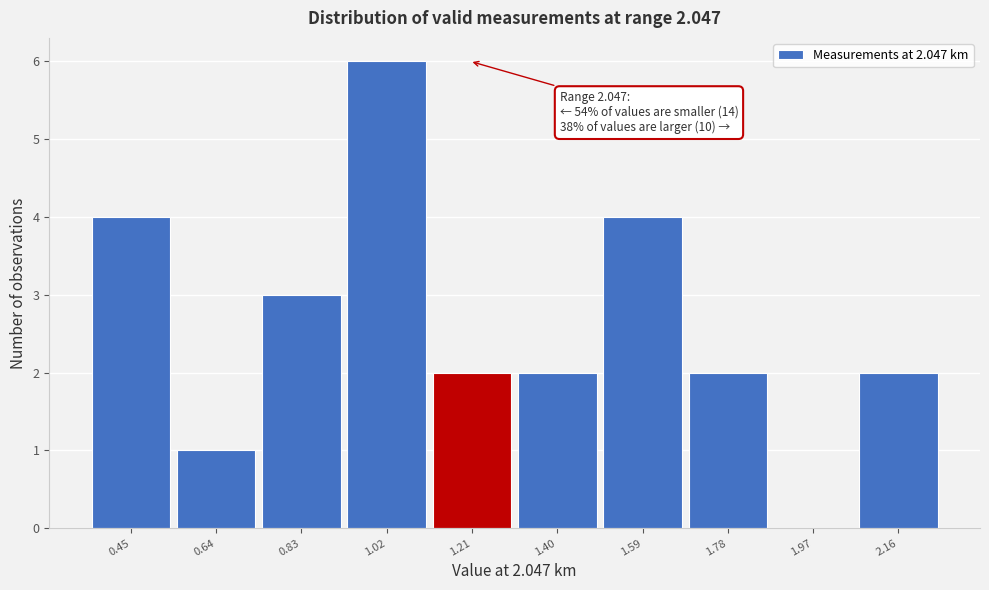

Over which range of the x-axis is the bar tallest?

0.92 to 1.11